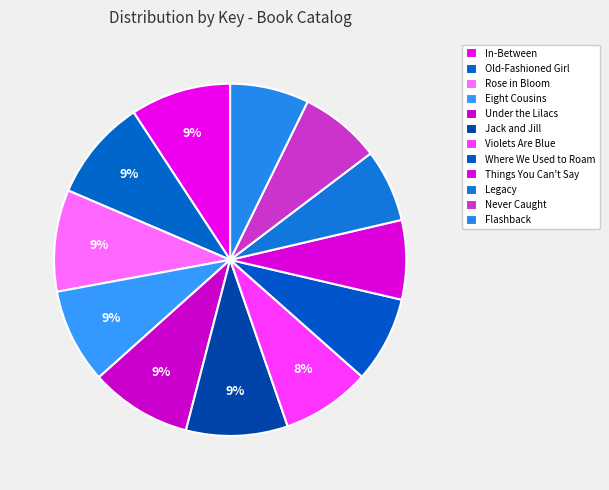

Is it true that Flashback is 2% of the pie?

False